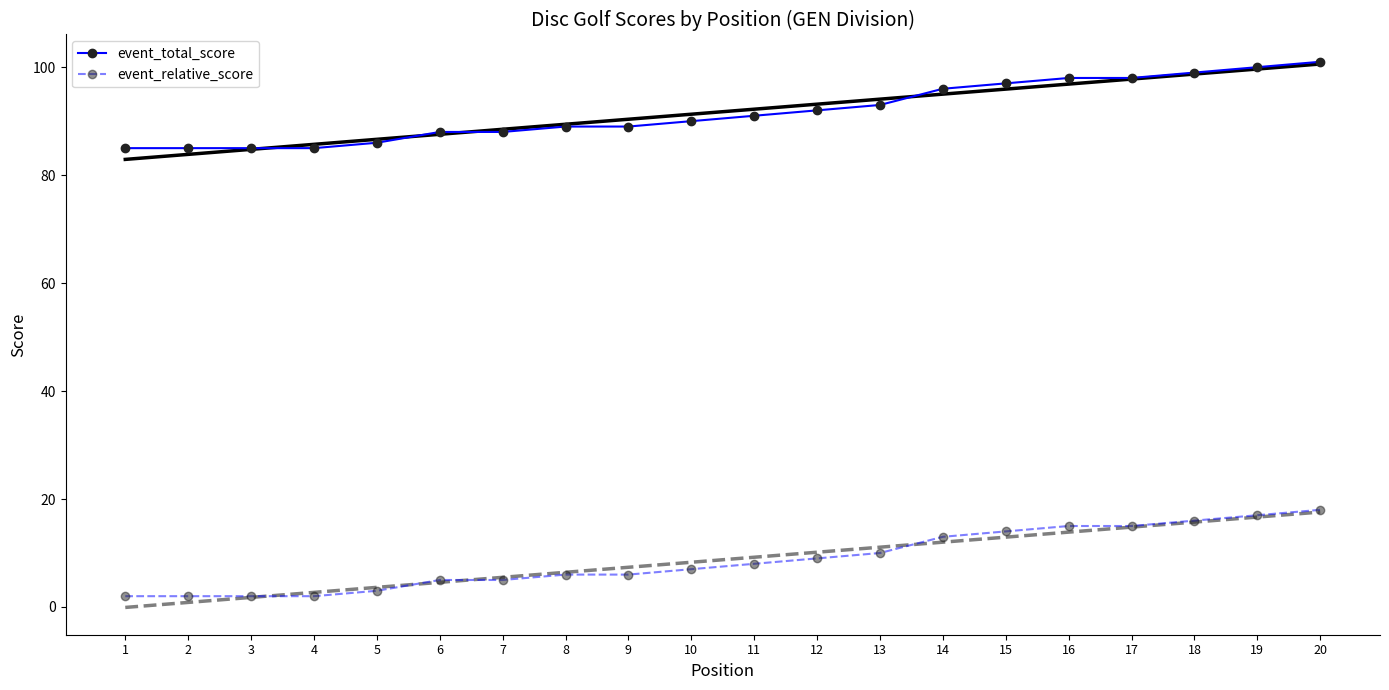

At which category is the sum across all series the highest?

20